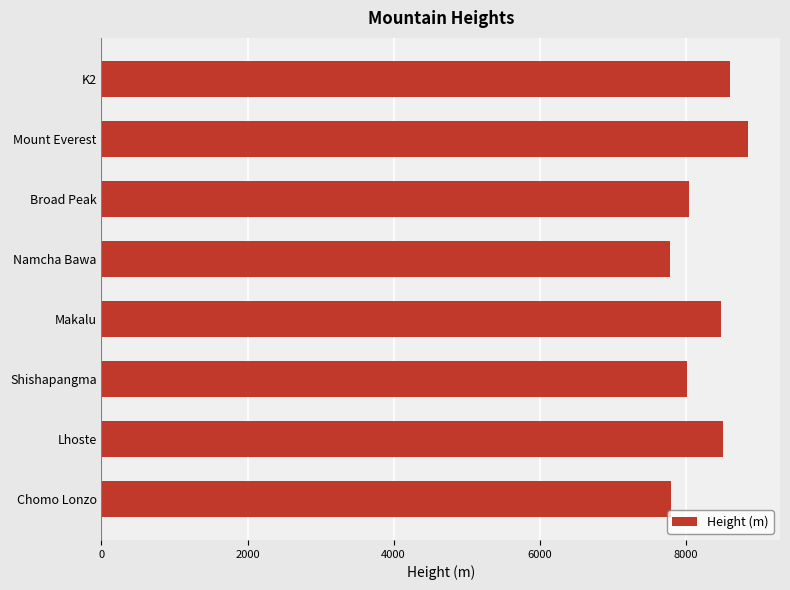

What is the average value?

8263